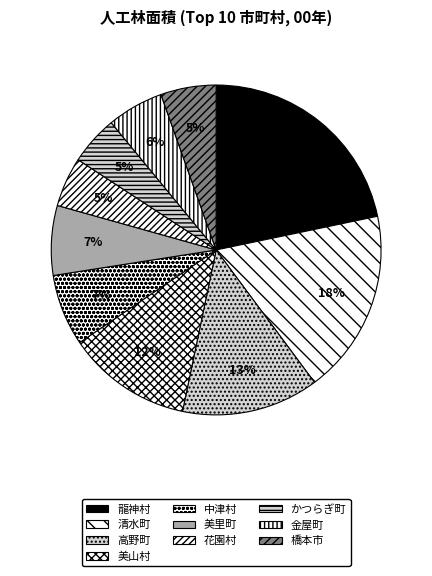

To the nearest percent, what portion does 清水町 represent?

18%